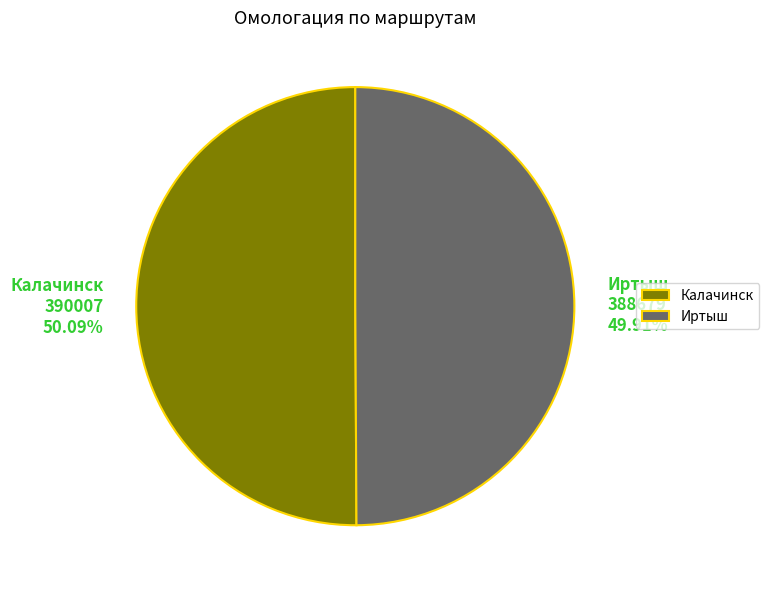

To the nearest percent, what is the combined percentage of Иртыш and Калачинск?

100%